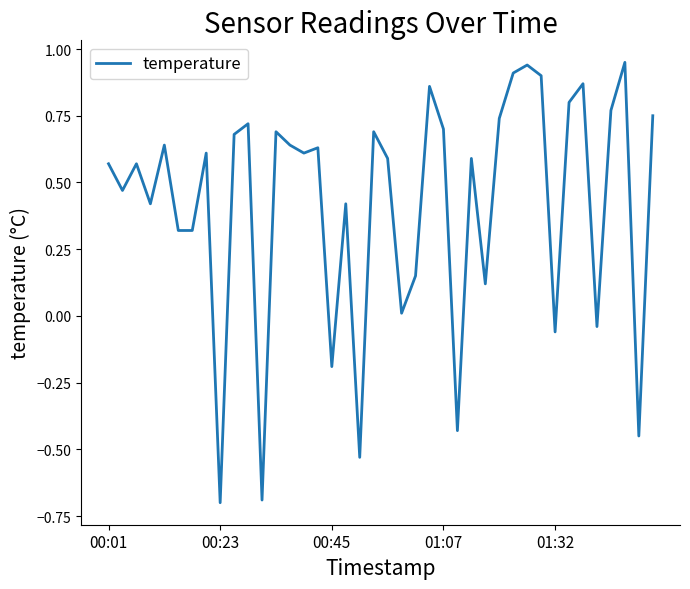

What is the minimum value shown in the chart?

-0.7